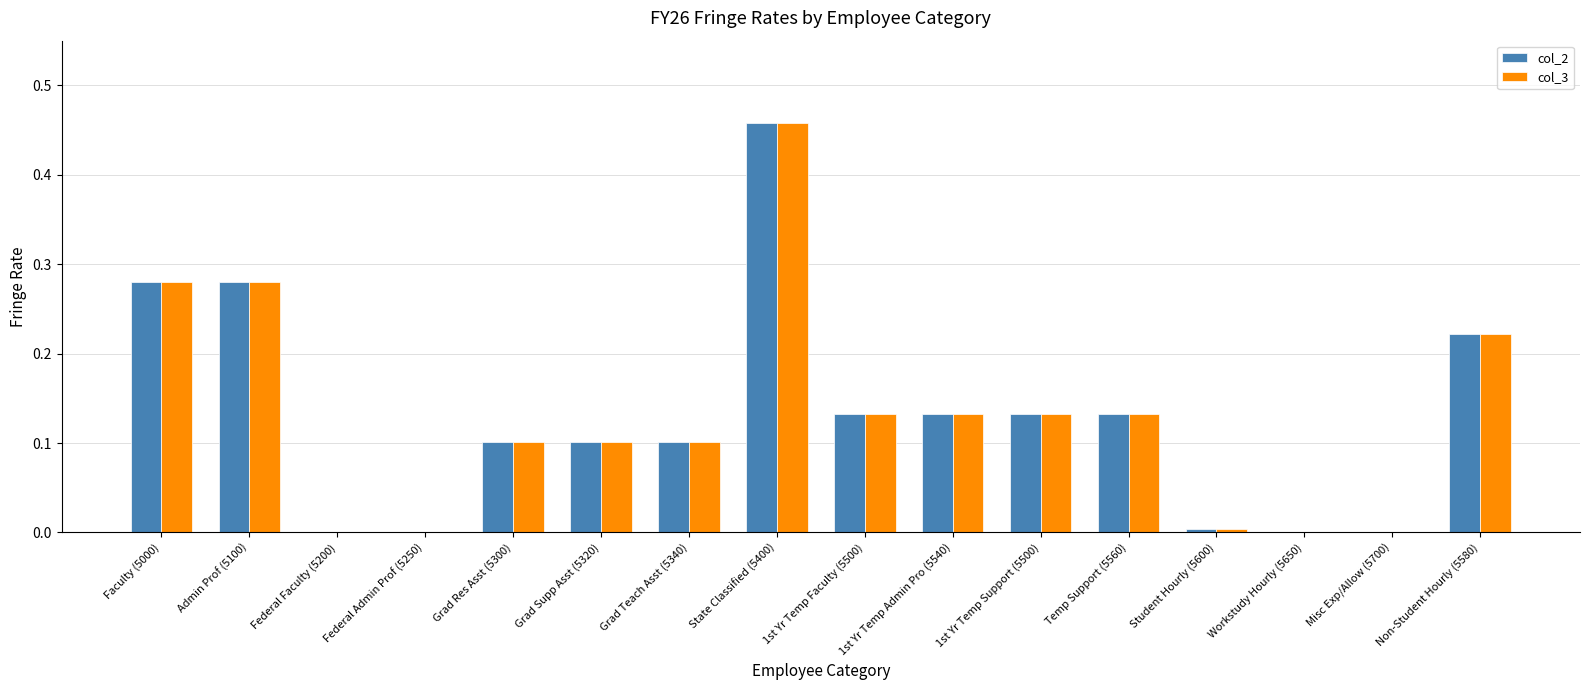

What are all the series names shown in the legend?

col_2, col_3